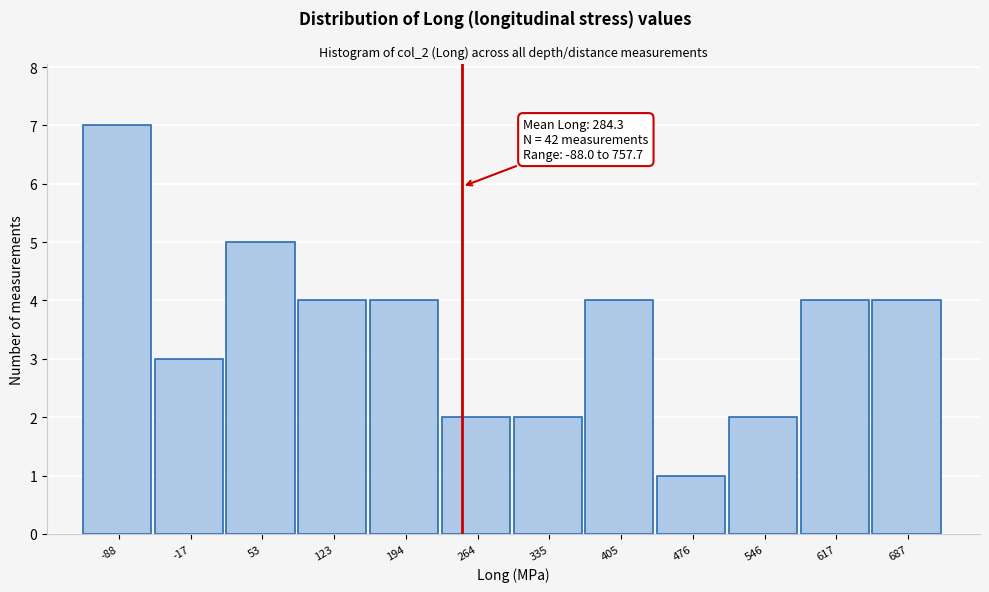

Reading left to right, list all the values displayed in this chart.

7	3	5	4	4	2	2	4	1	2	4	4